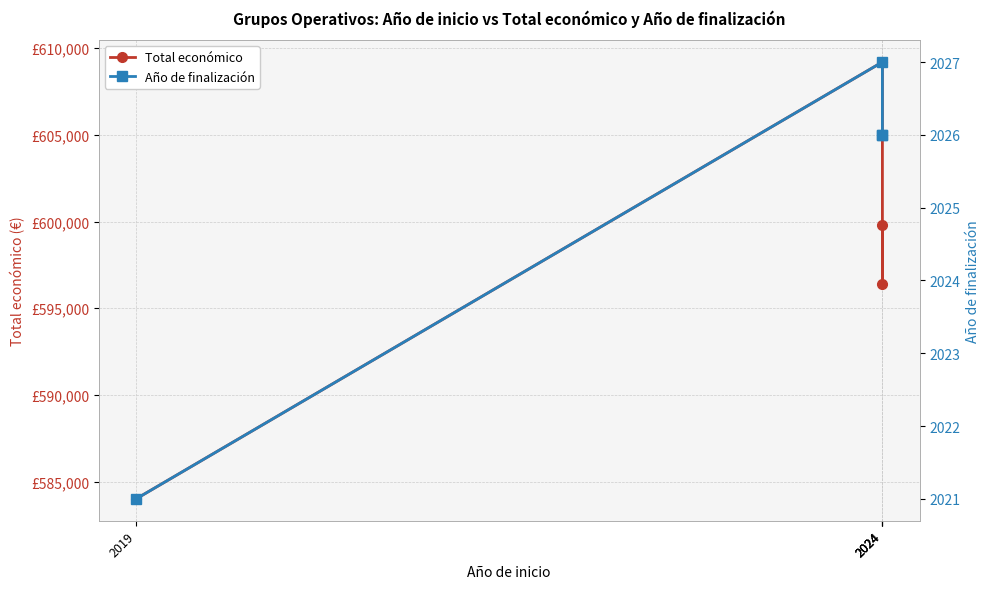

Reading left to right, what are all the values shown in this chart?

Total económico: 2024=599779	2024=596384	2024=609206	2019=584000
Año de finalización: 2024=2026	2024=2026	2024=2027	2019=2021